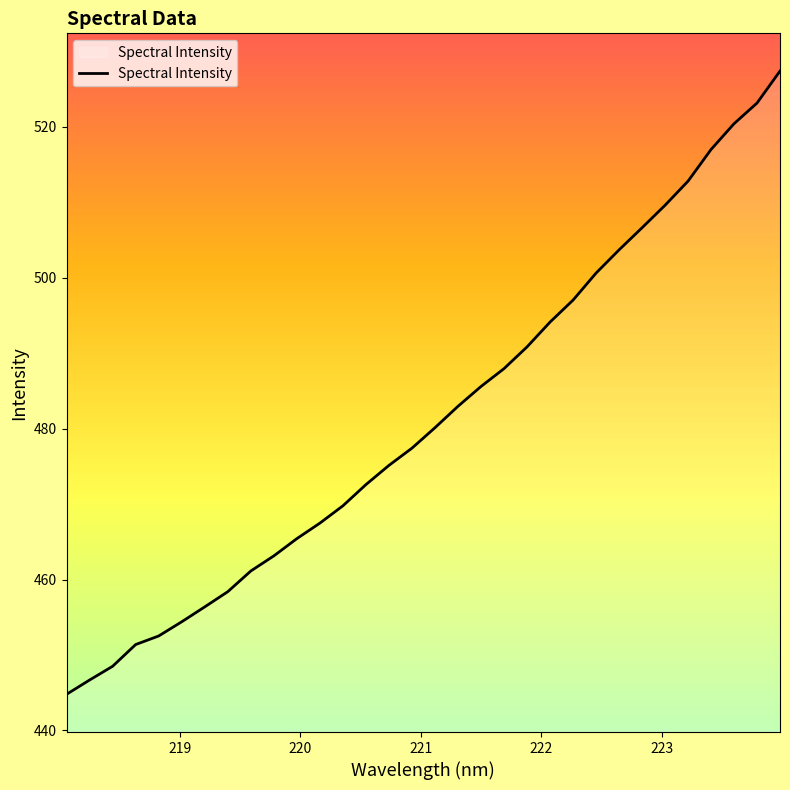

What is the maximum value shown in the chart?

527.4